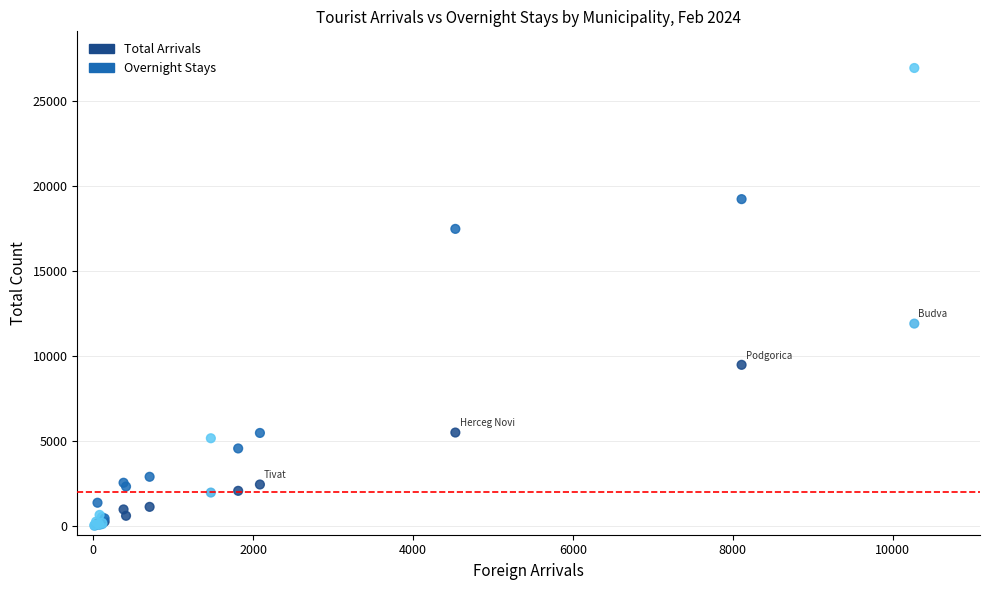

In the Overnight Stays series, what Y value is closest to 13517?

17492